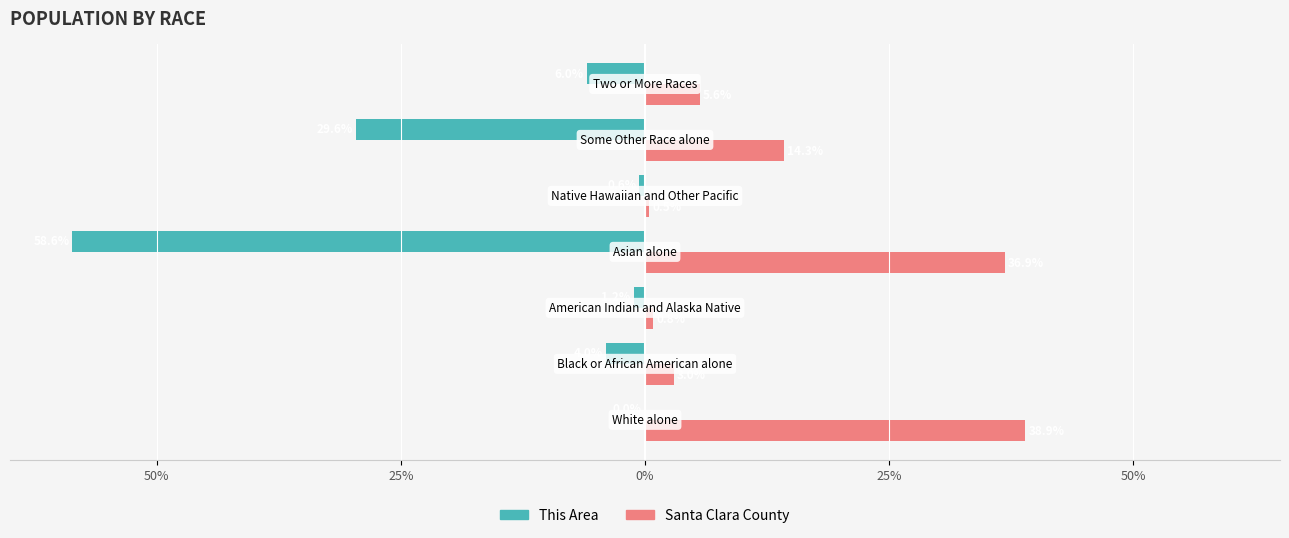

What are all the series names shown in the legend?

This Area, Santa Clara County